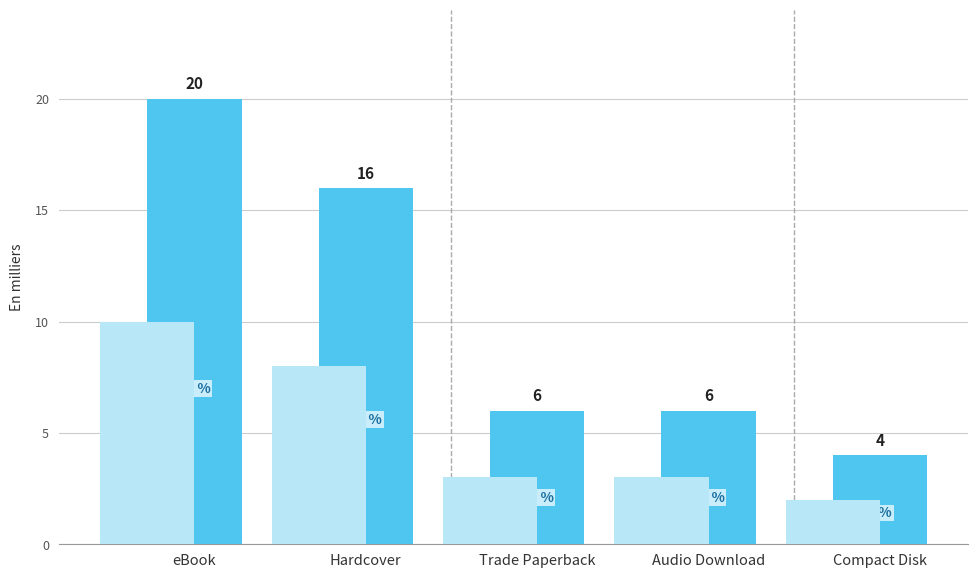

Is it true that the value at Audio Download is 6?

True